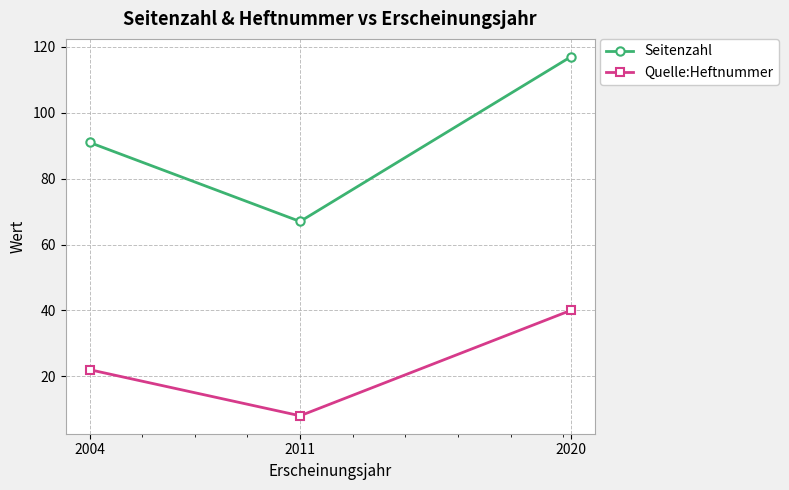

What are all the series names shown in the legend?

Seitenzahl, Quelle:Heftnummer